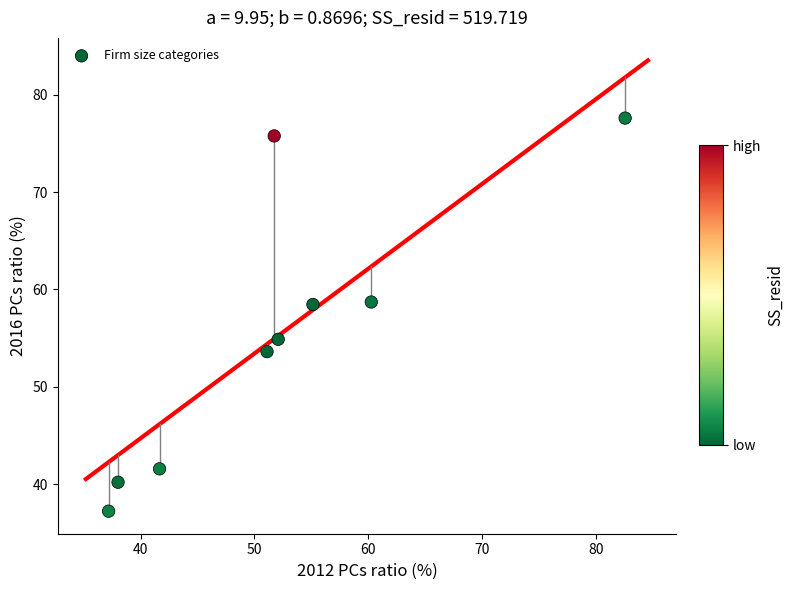

What is the average X value?

52.2